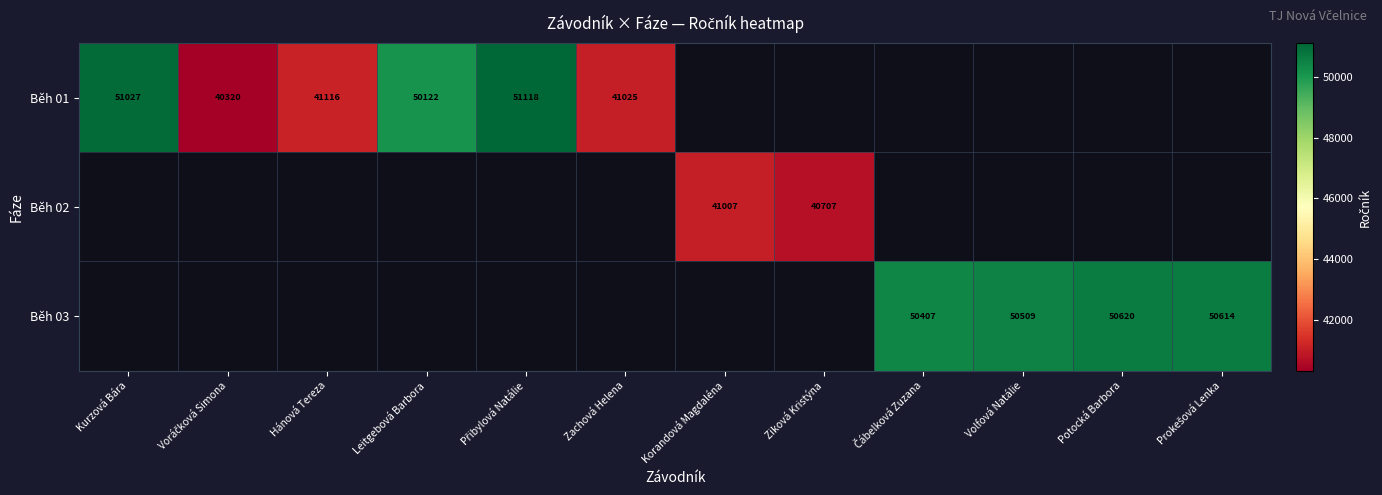

What is the smallest value displayed?

40320.0